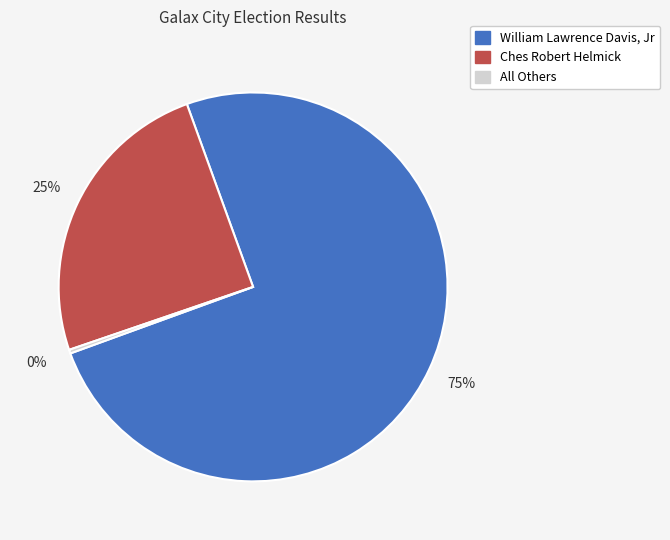

To the nearest percent, what is the difference between the largest and smallest slice percentages?

75%